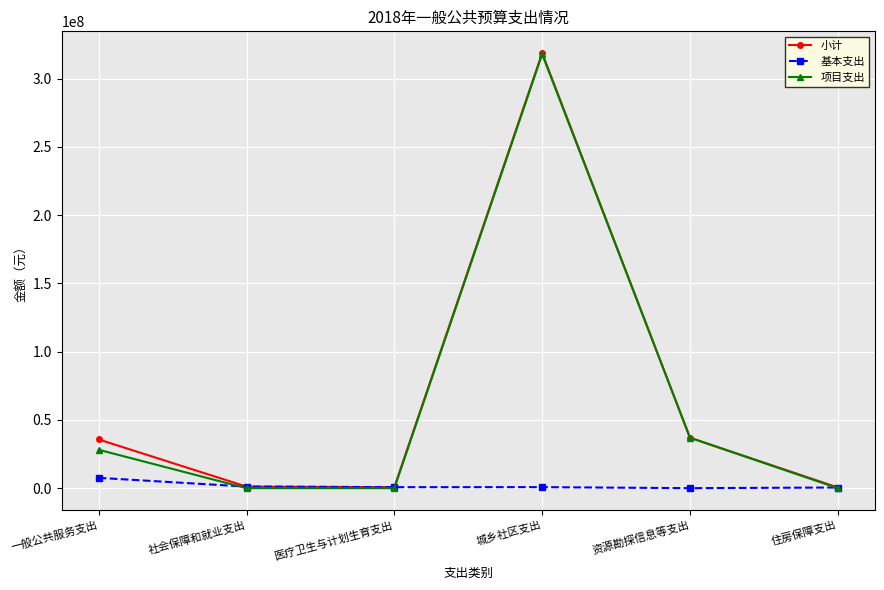

Which series has the widest spread of values?

小计